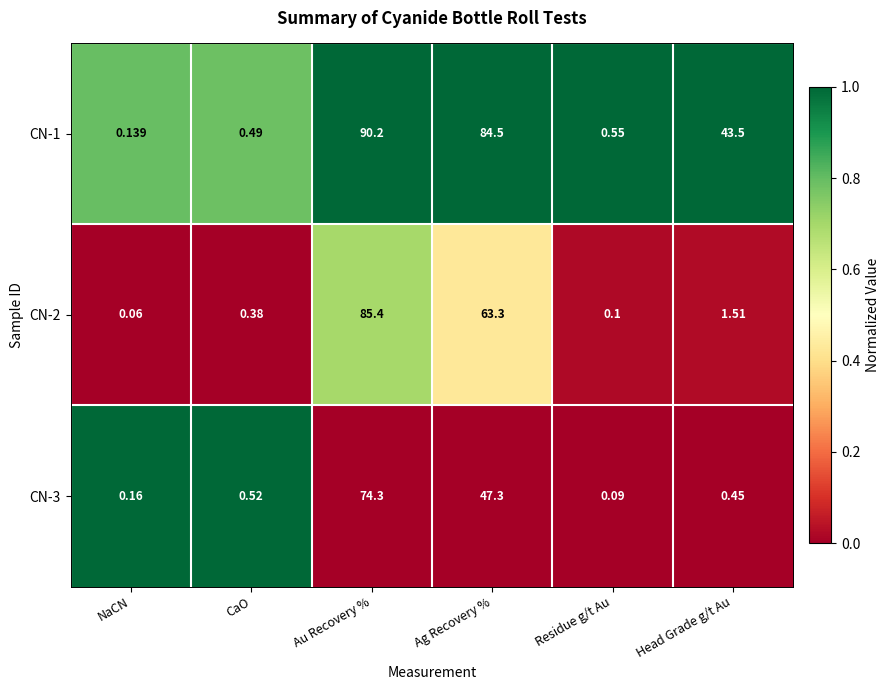

What is the difference between the highest and lowest values at Ag Recovery %?

37.2